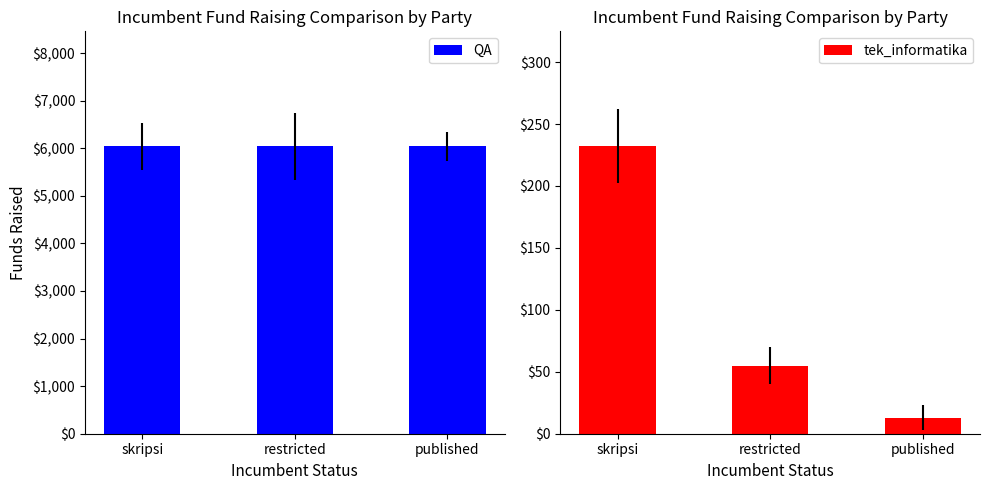

What is the average value of the QA series?

6041